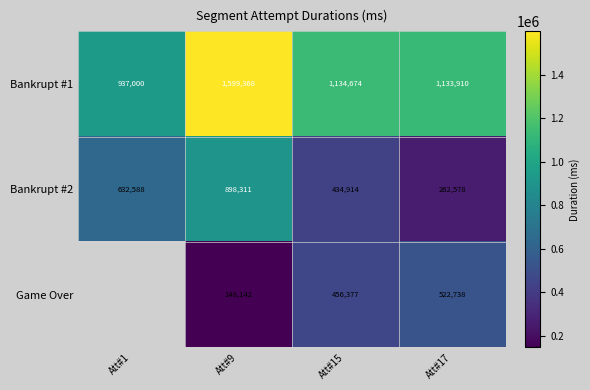

At how many categories does at least one series exceed 1592482?

1